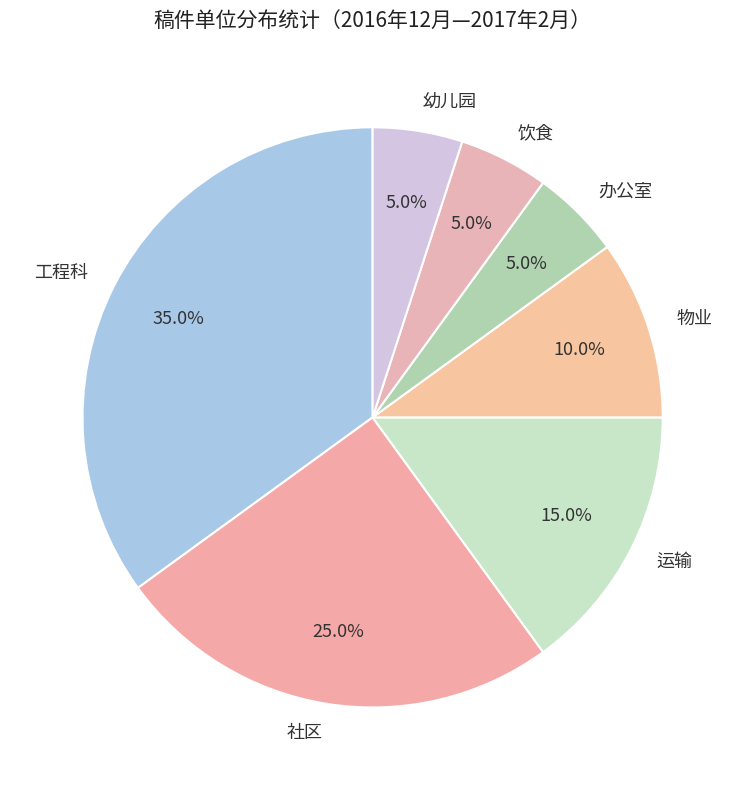

Combined, do 工程科 and 饮食 account for over 50%?

No